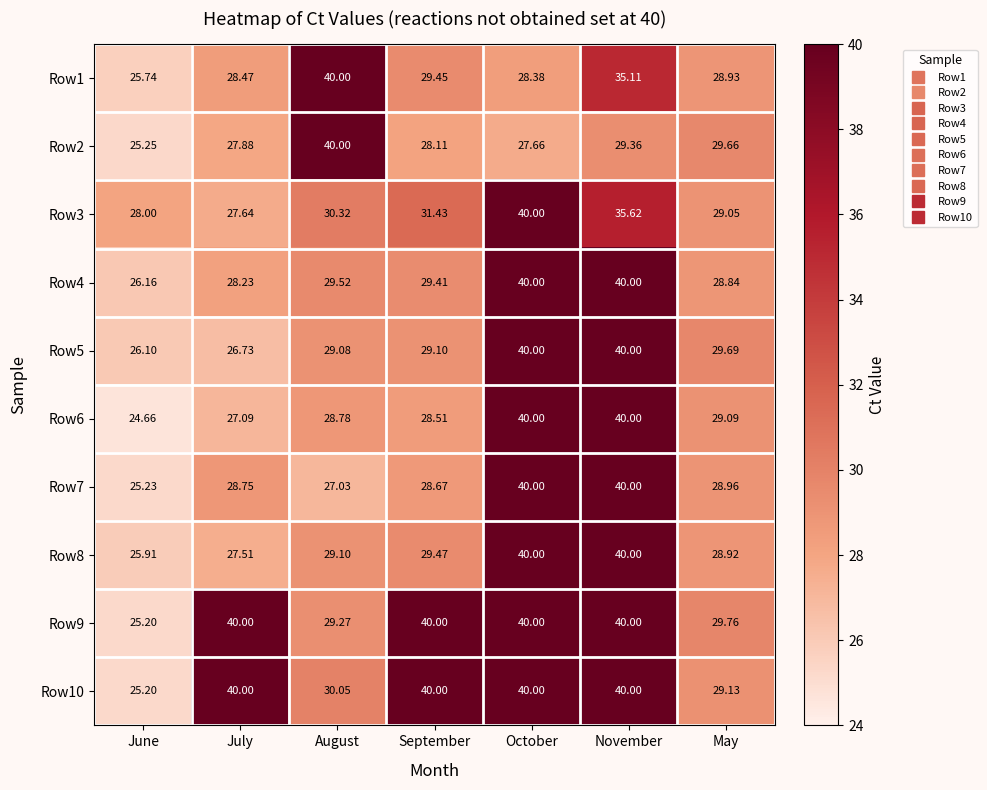

Where does the Row1 series first go above 28?

July